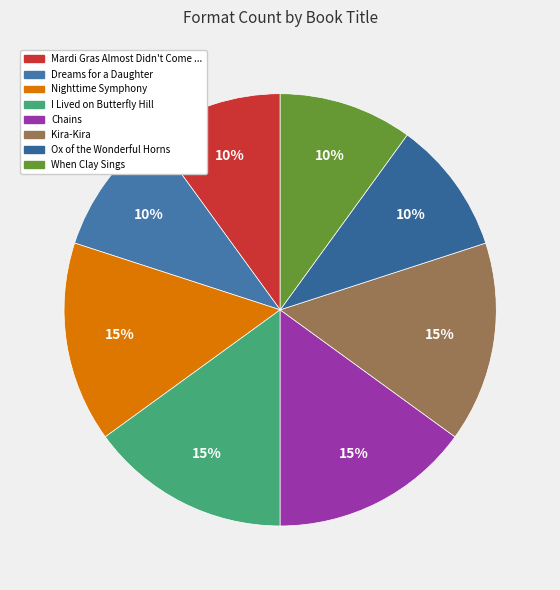

Which category has the biggest portion of the pie?

Nighttime Symphony